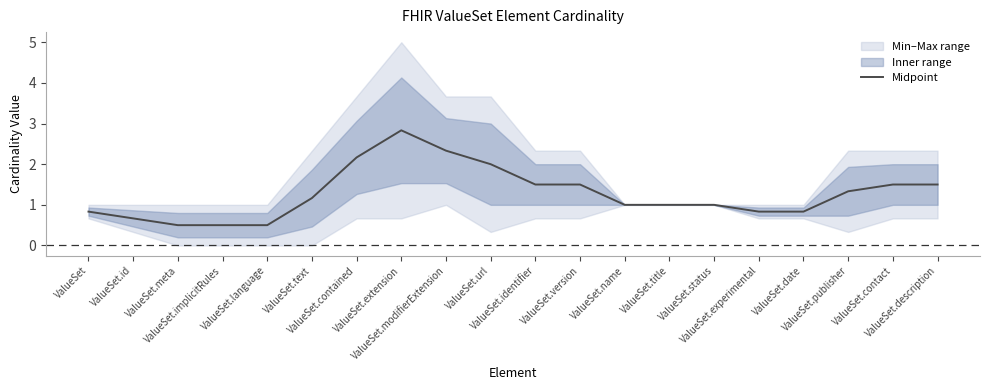

List the labels in order of value, smallest first.

ValueSet.meta, ValueSet.implicitRules, ValueSet.language, ValueSet.id, ValueSet, ValueSet.experimental, ValueSet.date, ValueSet.name, ValueSet.title, ValueSet.status, ValueSet.text, ValueSet.publisher, ValueSet.identifier, ValueSet.version, ValueSet.contact, ValueSet.description, ValueSet.url, ValueSet.contained, ValueSet.modifierExtension, ValueSet.extension